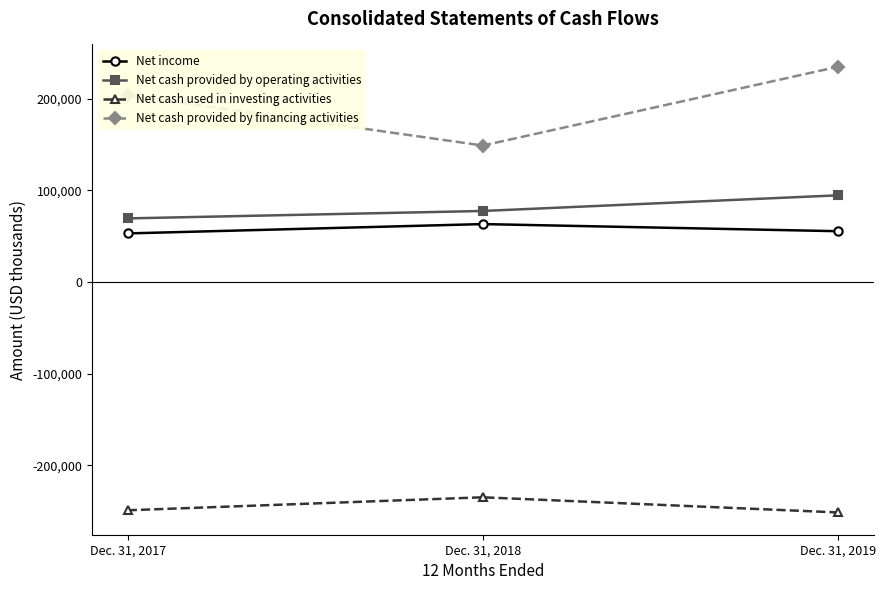

What are all the series names shown in the legend?

Net income, Net cash provided by operating activities, Net cash used in investing activities, Net cash provided by financing activities